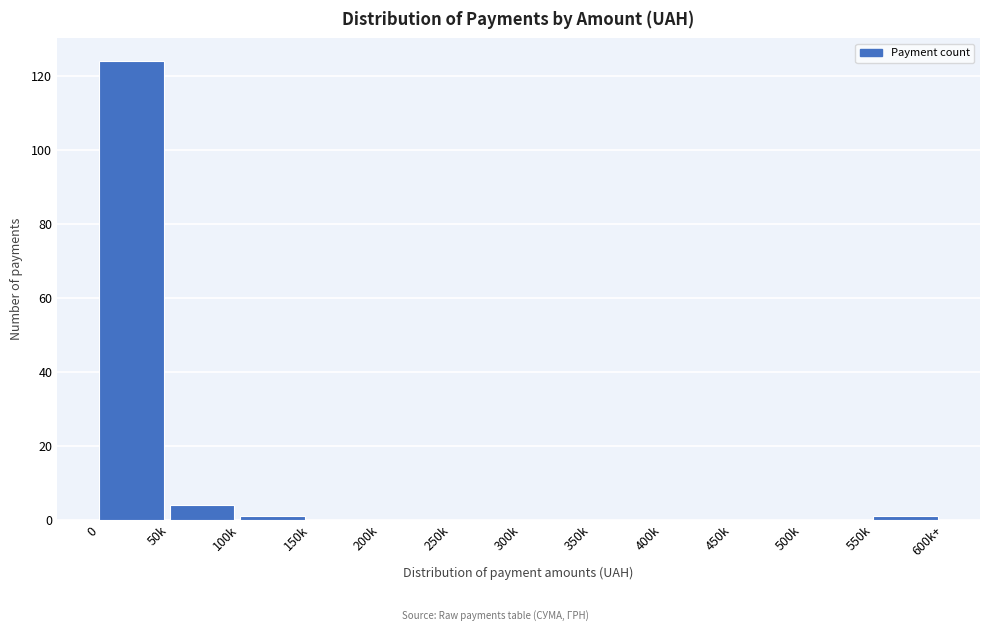

Reading right to left, extract all data points from this chart.

550k=1	500k=0	450k=0	400k=0	350k=0	300k=0	250k=0	200k=0	150k=0	100k=1	50k=4	0=124